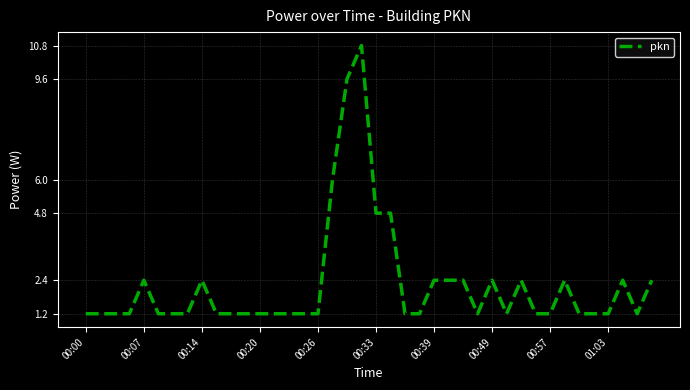

What is the maximum value shown in the chart?

10.8